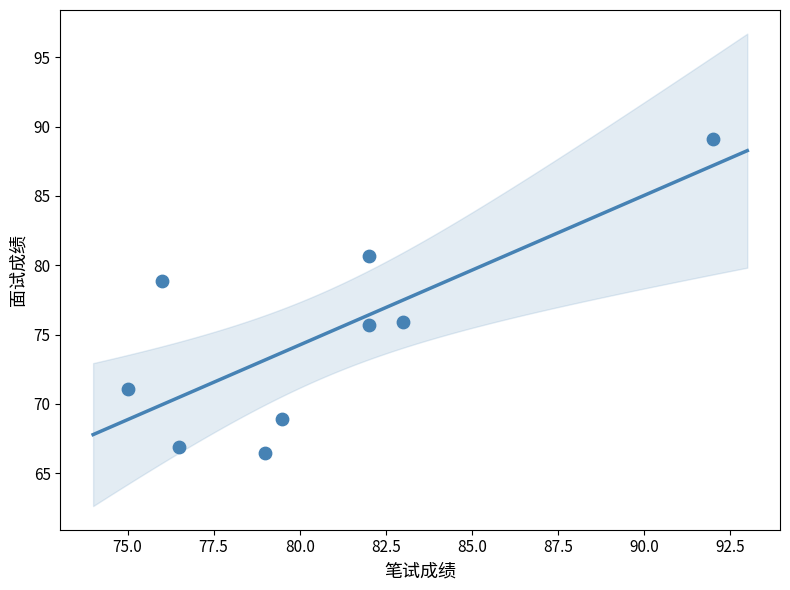

What is the range of X values (max minus min)?

17.0